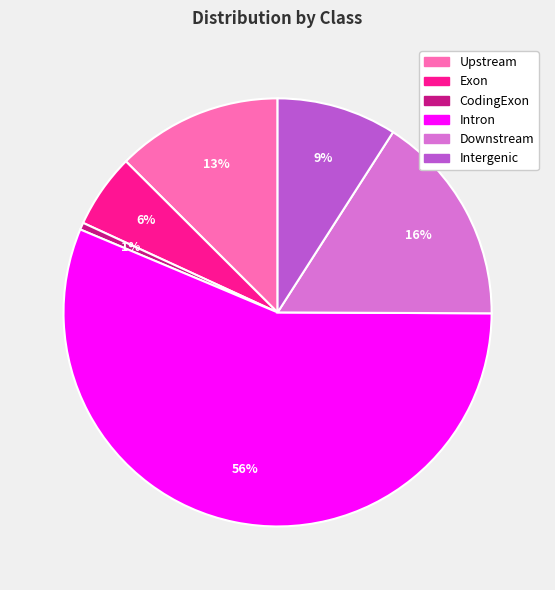

What is the largest slice in the pie chart?

Intron